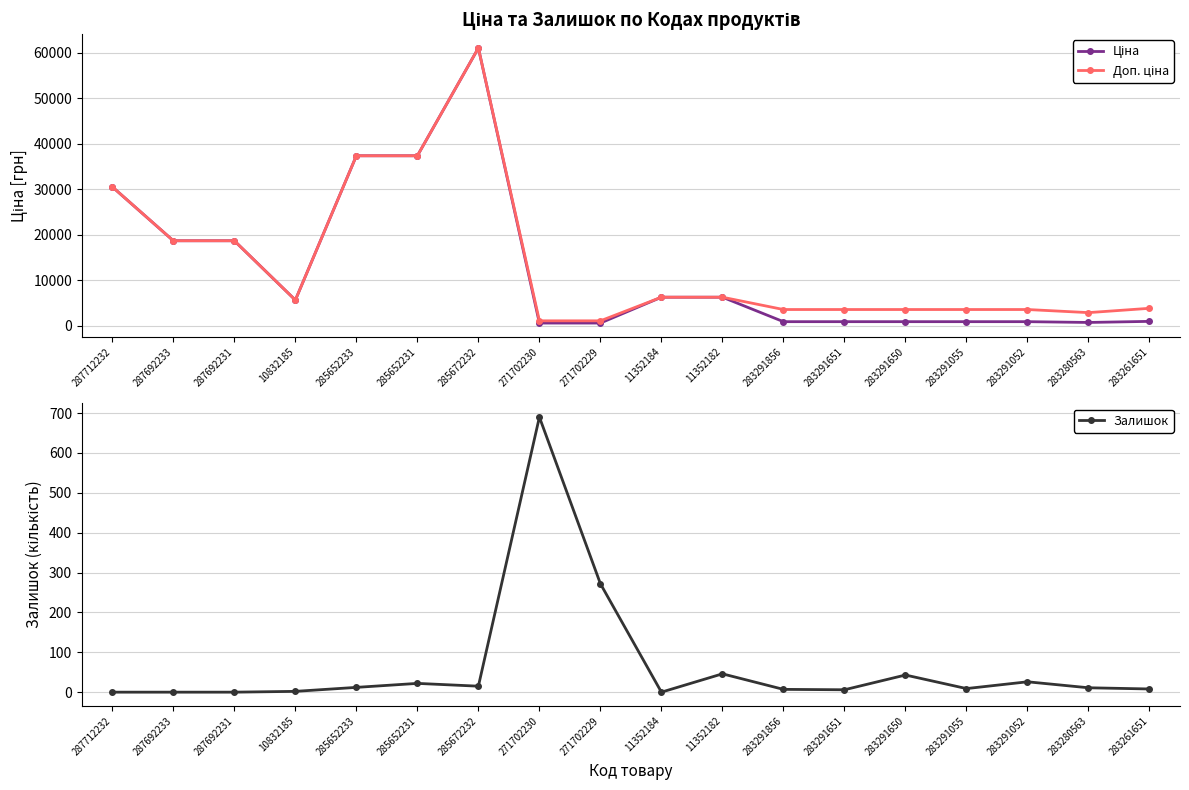

List the labels in order of Ціна value, smallest first.

271702230, 271702229, 283280563, 283291856, 283291651, 283291650, 283291055, 283291052, 283261651, 10832185, 11352184, 11352182, 287692233, 287692231, 287712232, 285652233, 285652231, 285672232